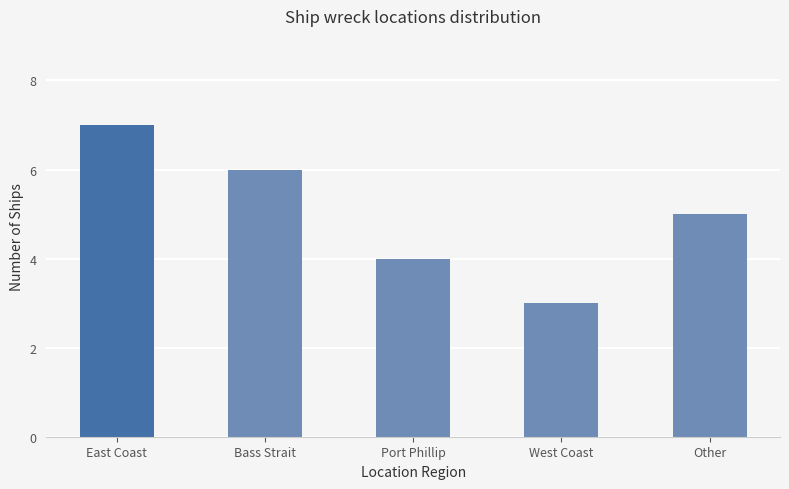

Which label corresponds to the largest value in the chart?

East Coast